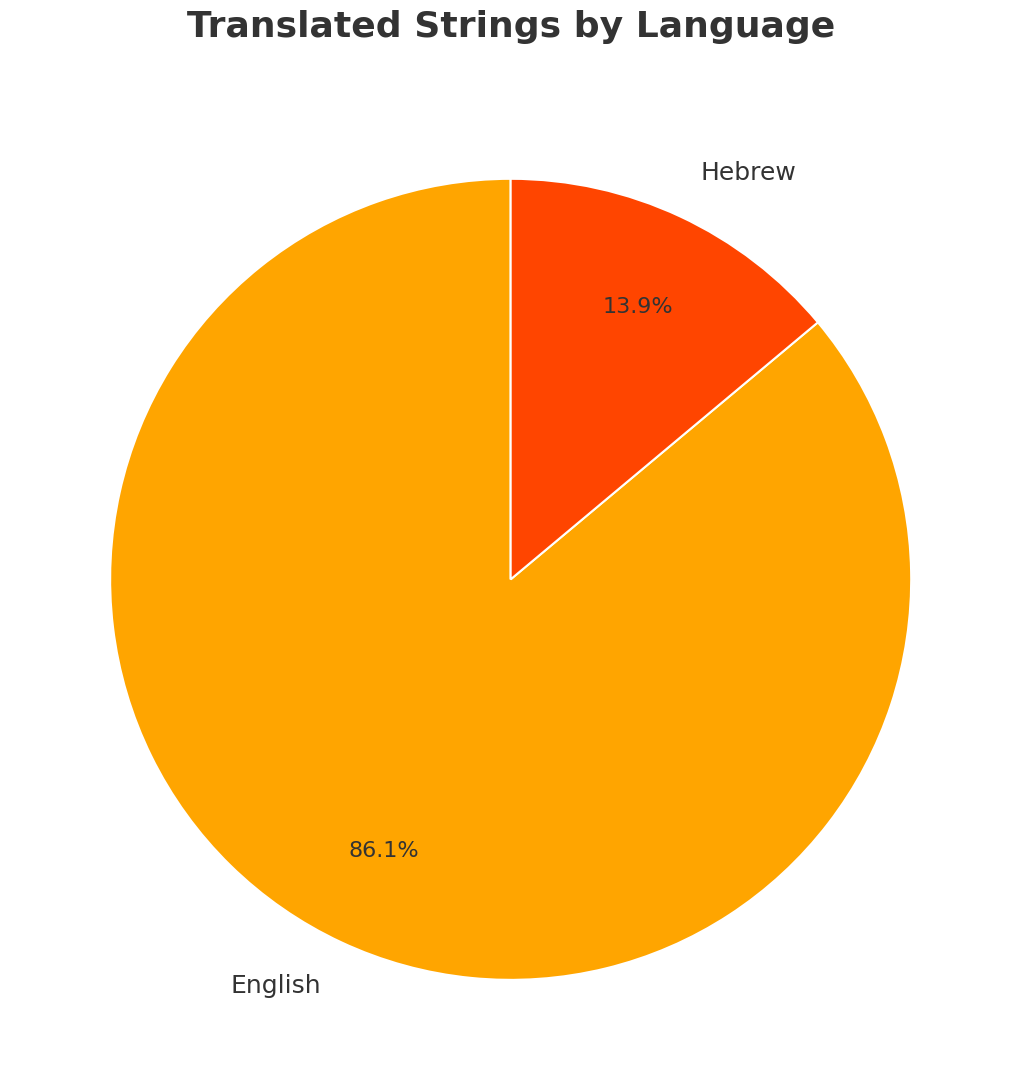

How many slices are in this pie chart?

2